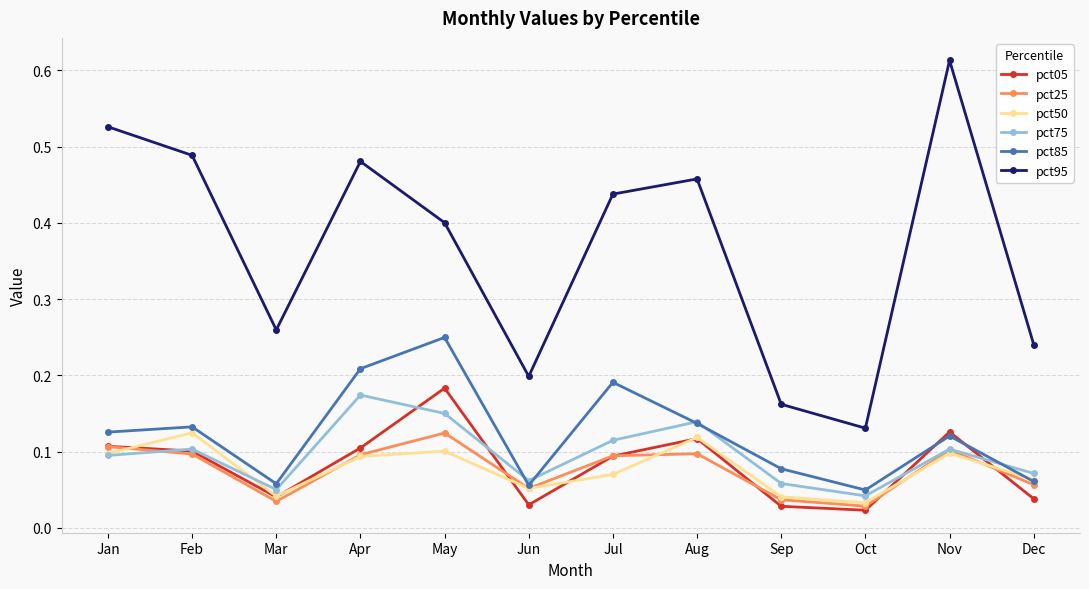

Is it true that pct85 equals 0.0 at Jun?

False